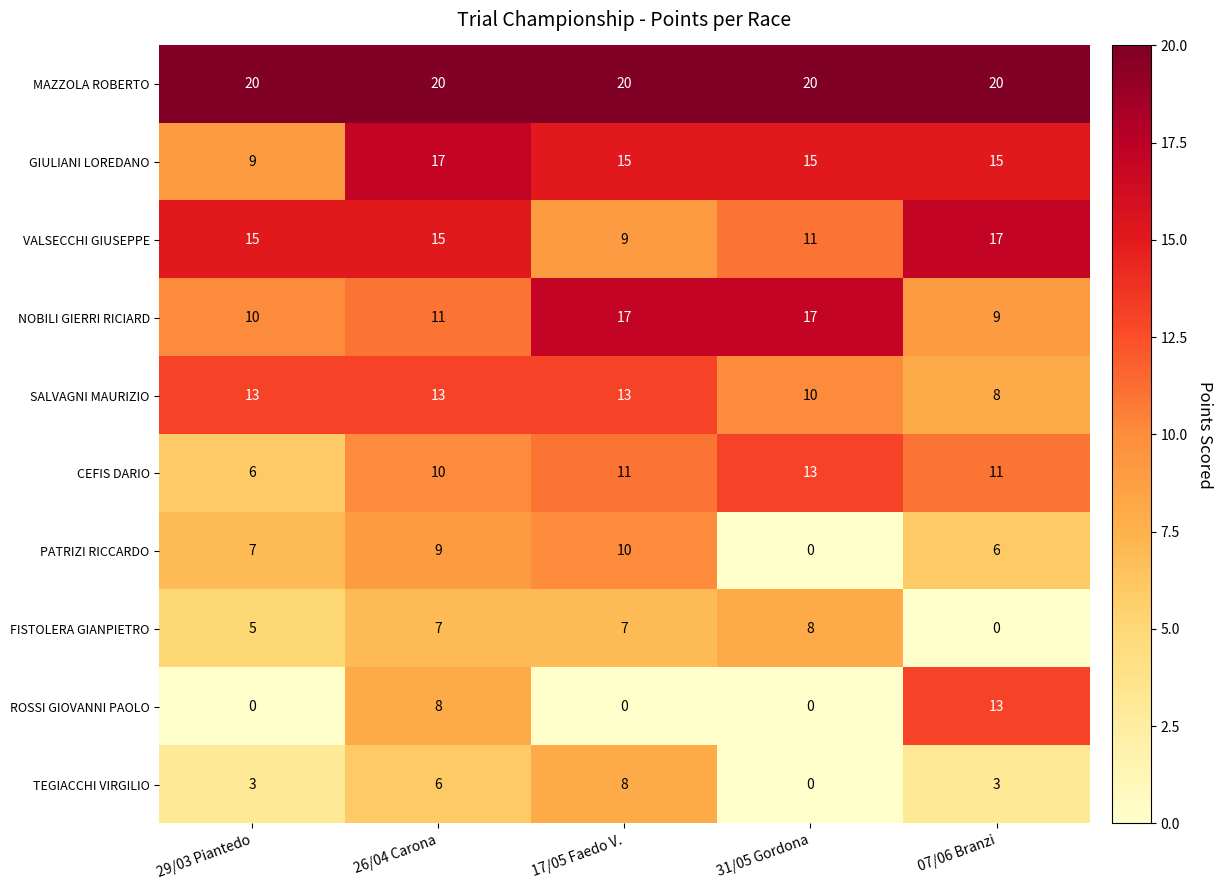

Which series has the largest total across all categories?

MAZZOLA ROBERTO